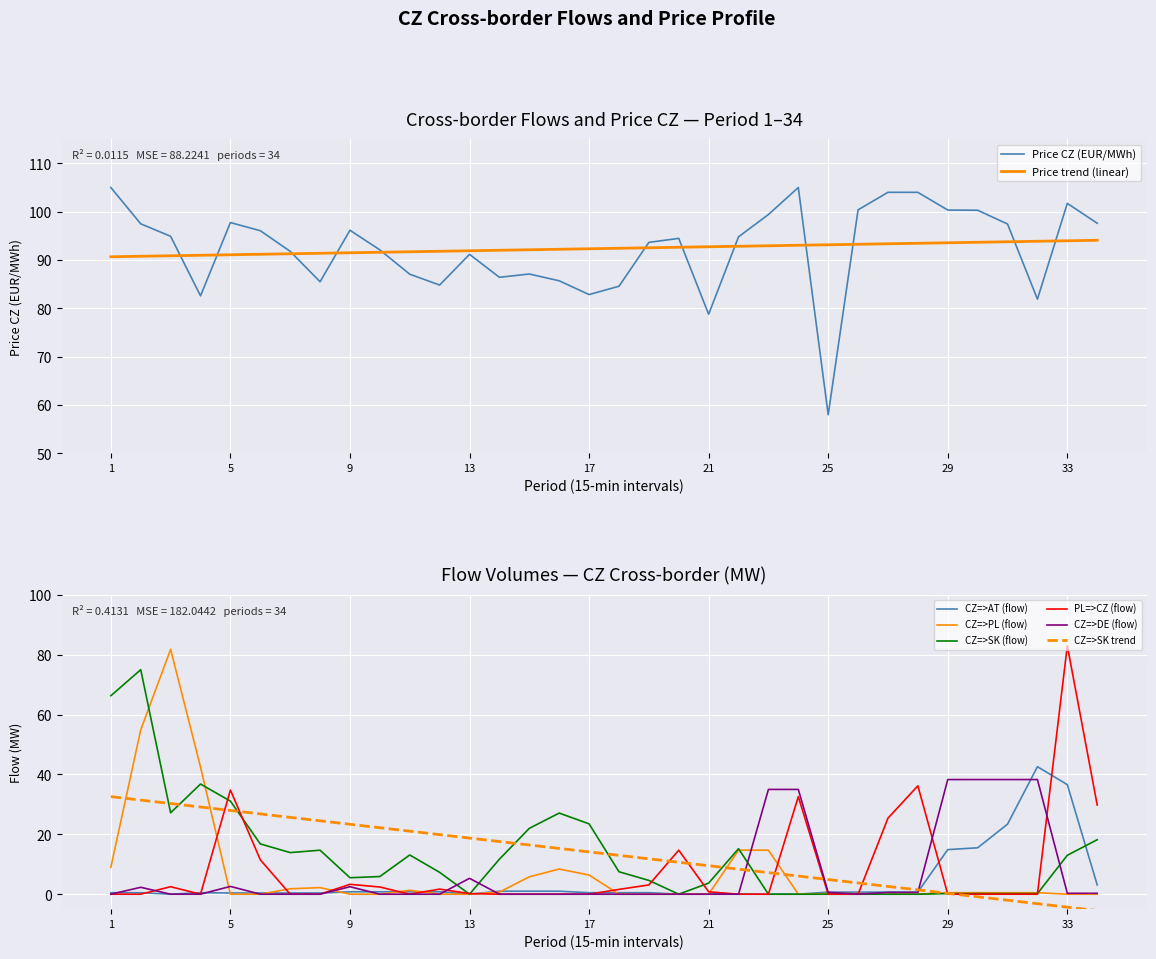

How many values in CZ=>SK (flow) are above zero?

26